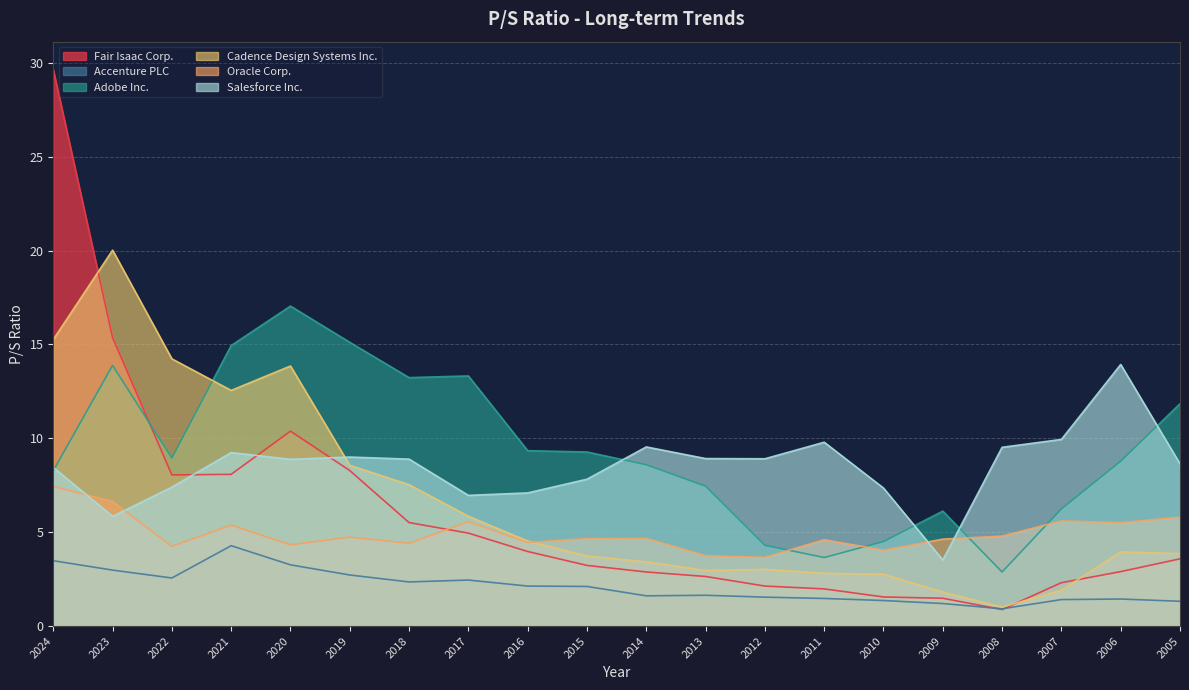

The Accenture PLC series shows 3.8 at 2019. True or false?

False